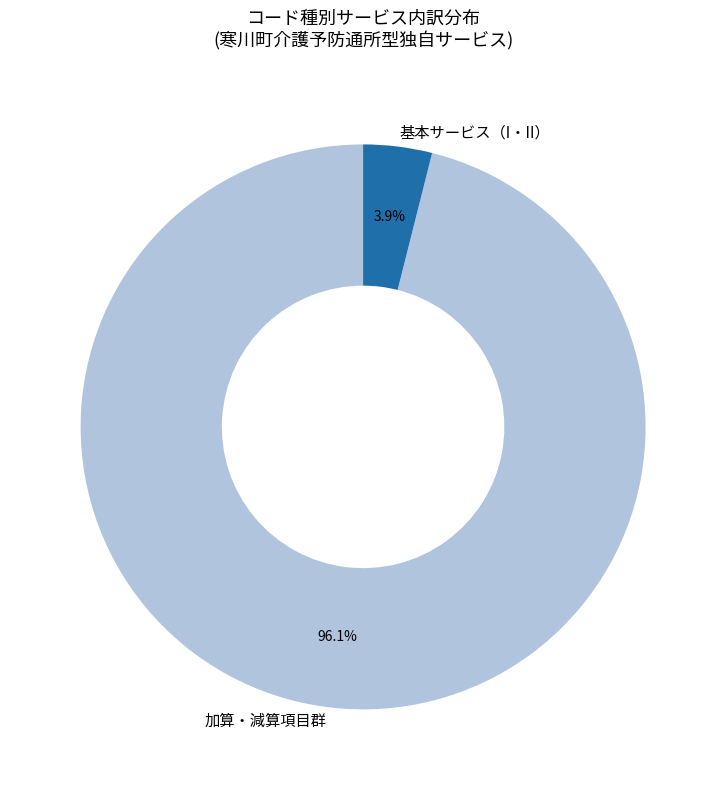

What is the largest slice in the pie chart?

加算・減算項目群